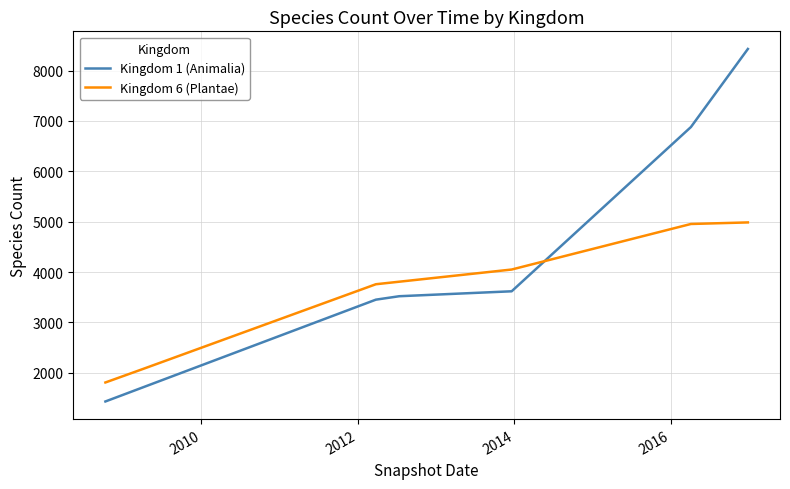

What is the lowest value of the Kingdom 1 (Animalia) series?

1431